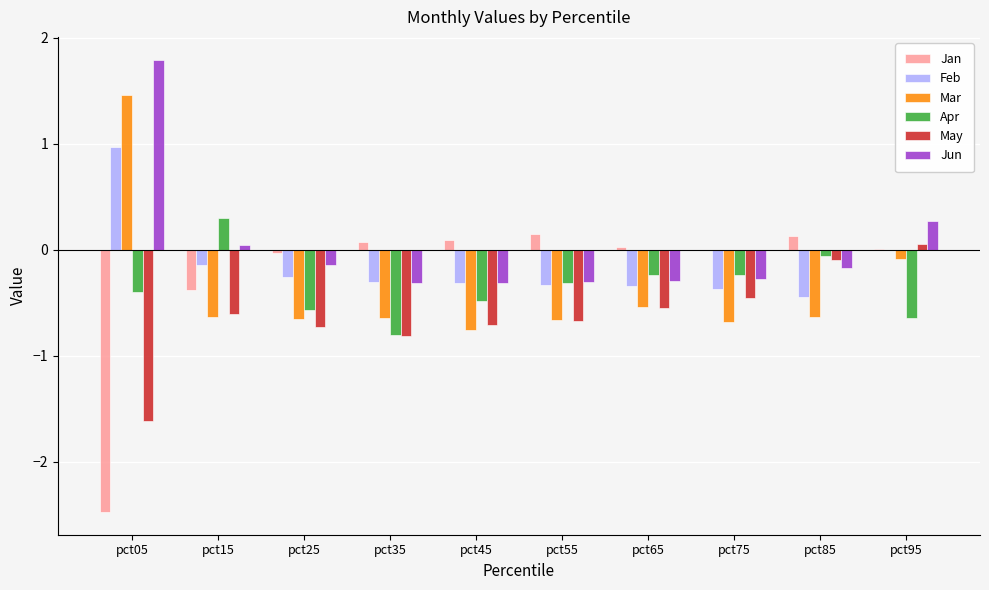

At which label does Mar reach its peak?

pct05